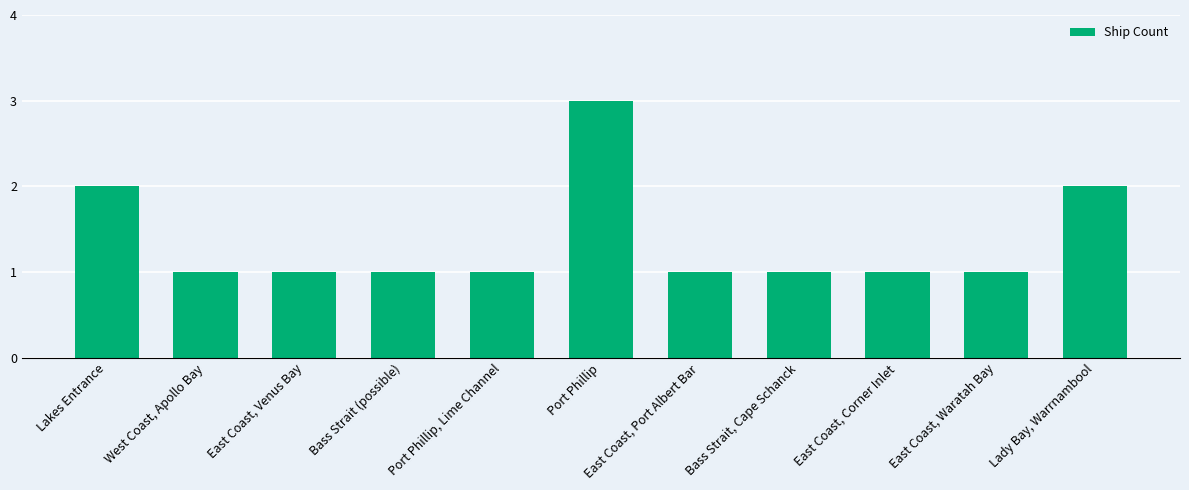

How many bars are there in total?

11